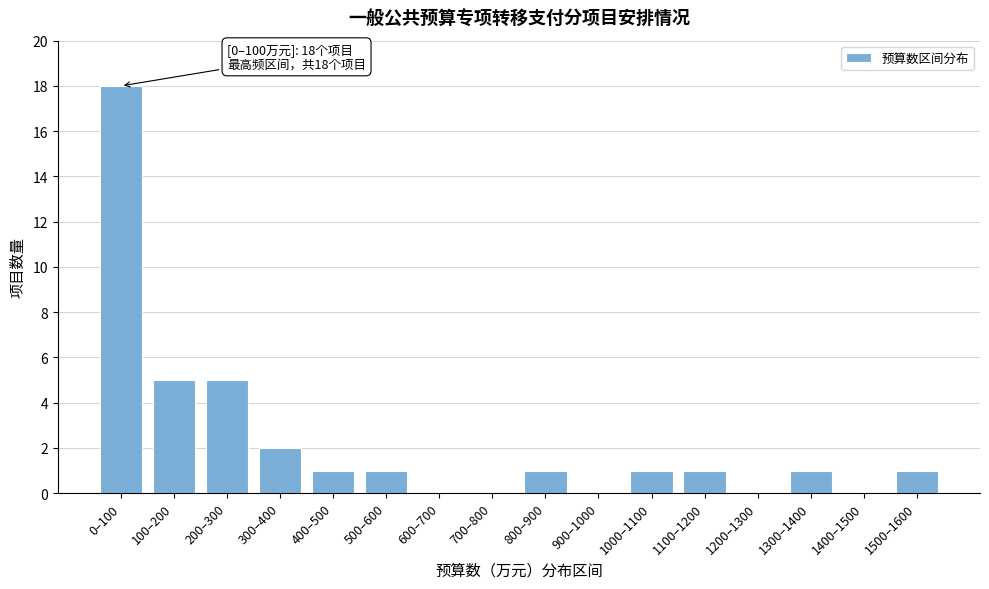

Reading right to left, transcribe all the data shown in this chart.

1500–1600=1	1400–1500=0	1300–1400=1	1200–1300=0	1100–1200=1	1000–1100=1	900–1000=0	800–900=1	700–800=0	600–700=0	500–600=1	400–500=1	300–400=2	200–300=5	100–200=5	0–100=18